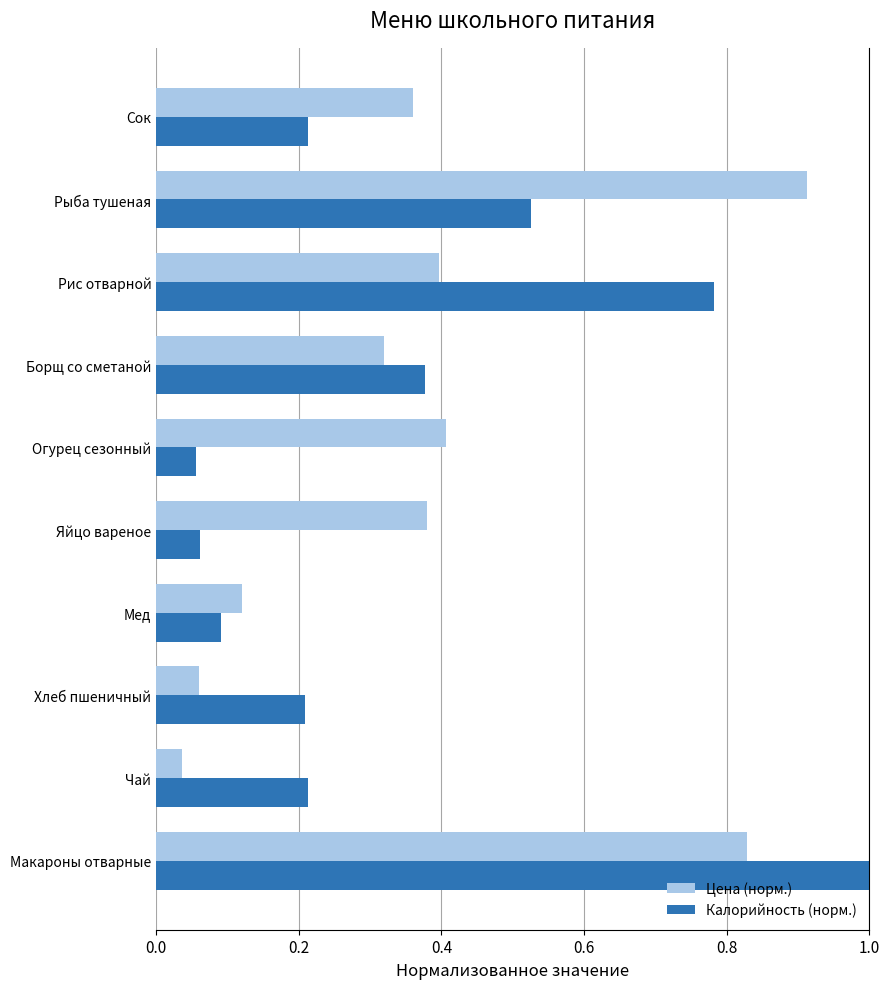

At which label is Цена (норм.) closest to 0?

Чай